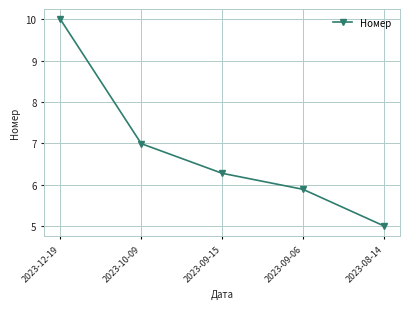

Read the value at 2023-12-19.

10.0